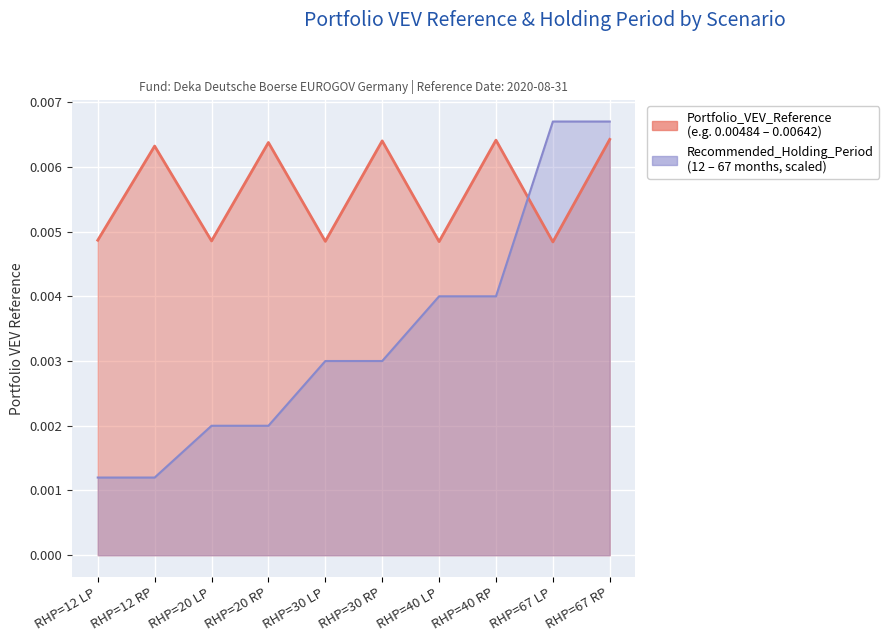

What position from the left is RHP=20 LP?

3